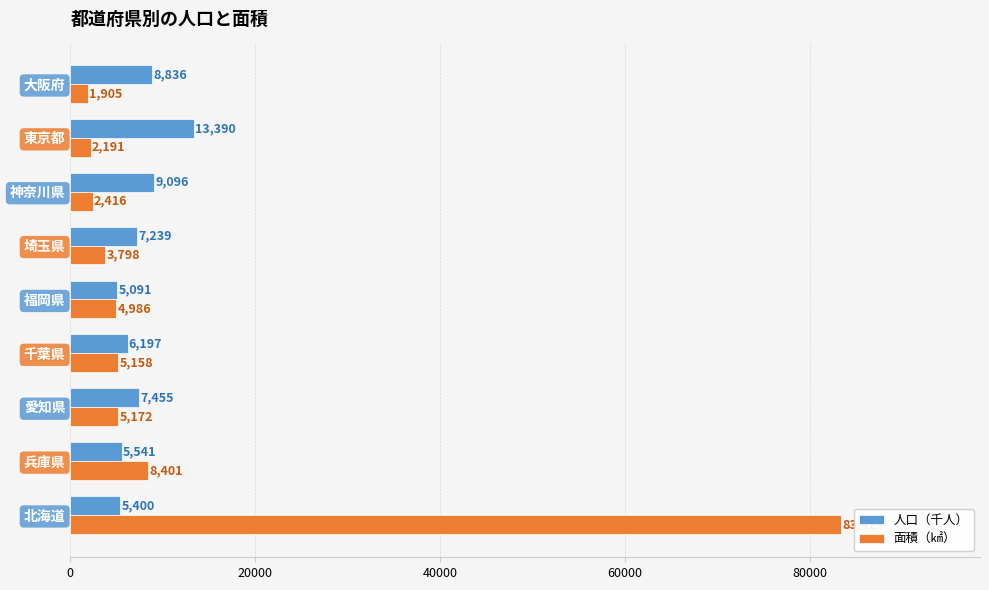

Which series has the widest spread of values?

面積（㎢）